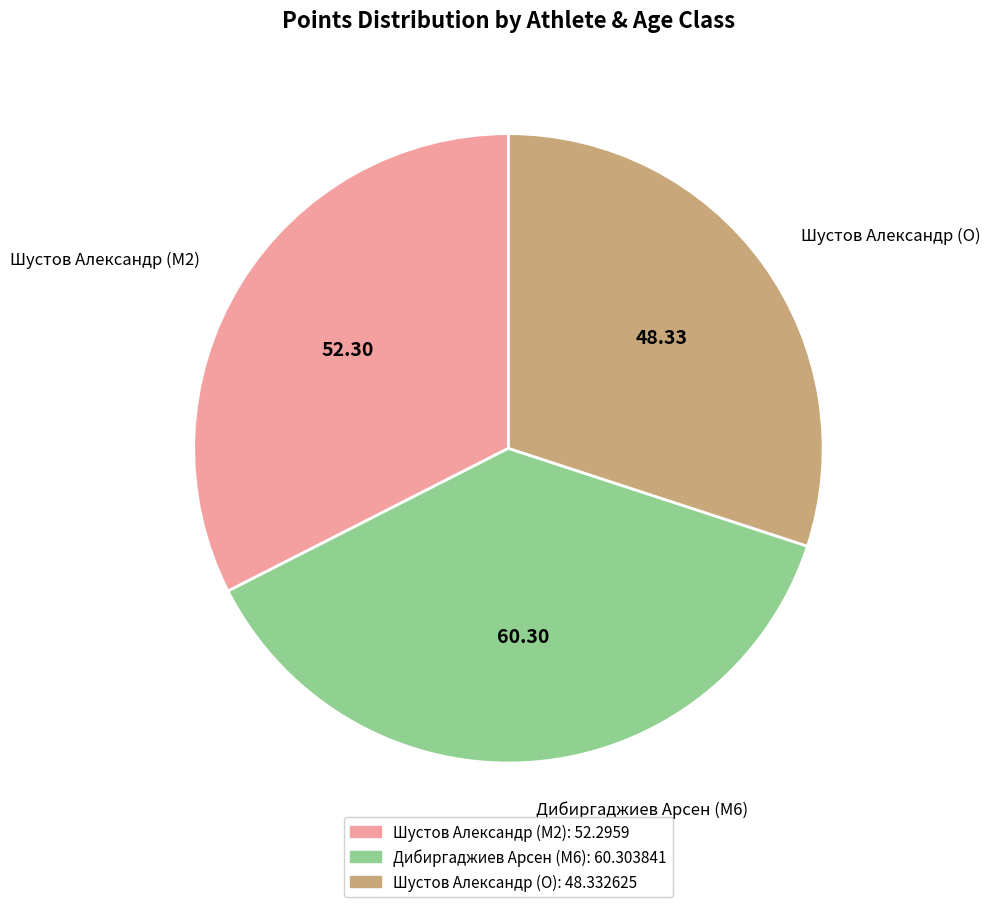

How many slices are in this pie chart?

3